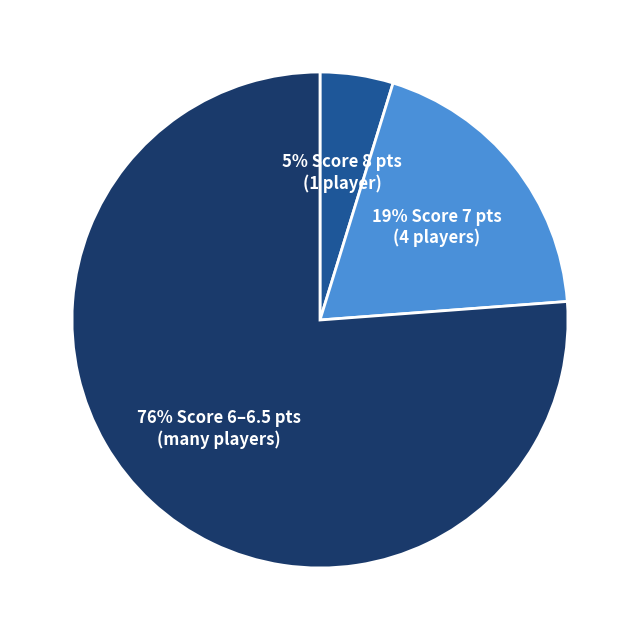

Is there a majority slice in this chart?

Yes